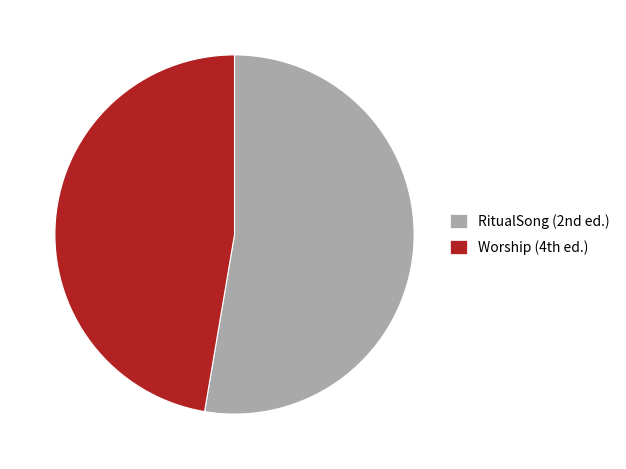

Is there a majority slice in this chart?

Yes